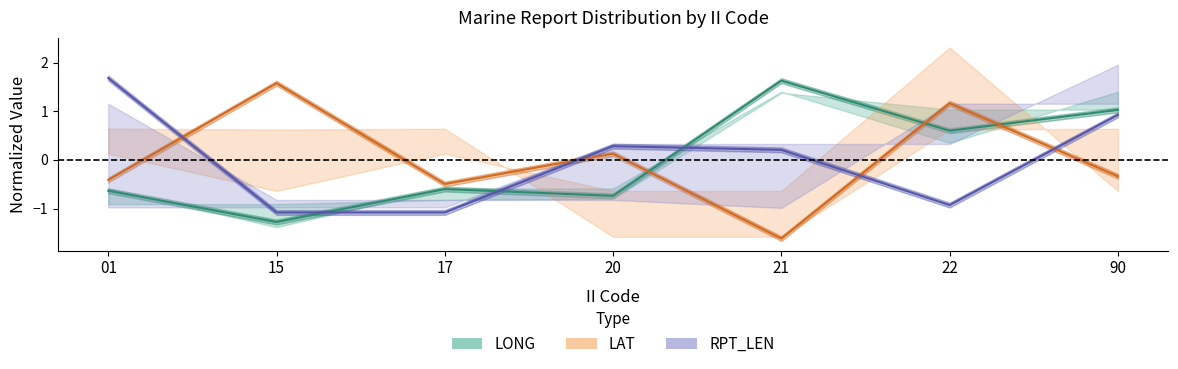

Rank the series by their maximum value, from highest to lowest.

RPT_LEN_mean, LONG_mean, LAT_mean